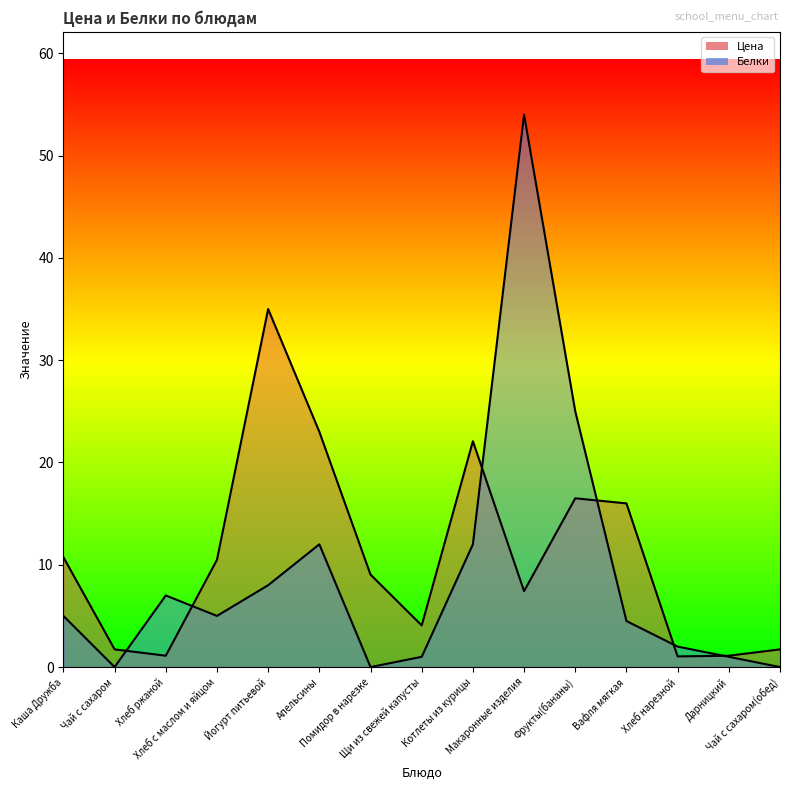

Is the value of Белки at Хлеб ржаной greater than the value of Цена at Чай с сахаром(обед)?

Yes